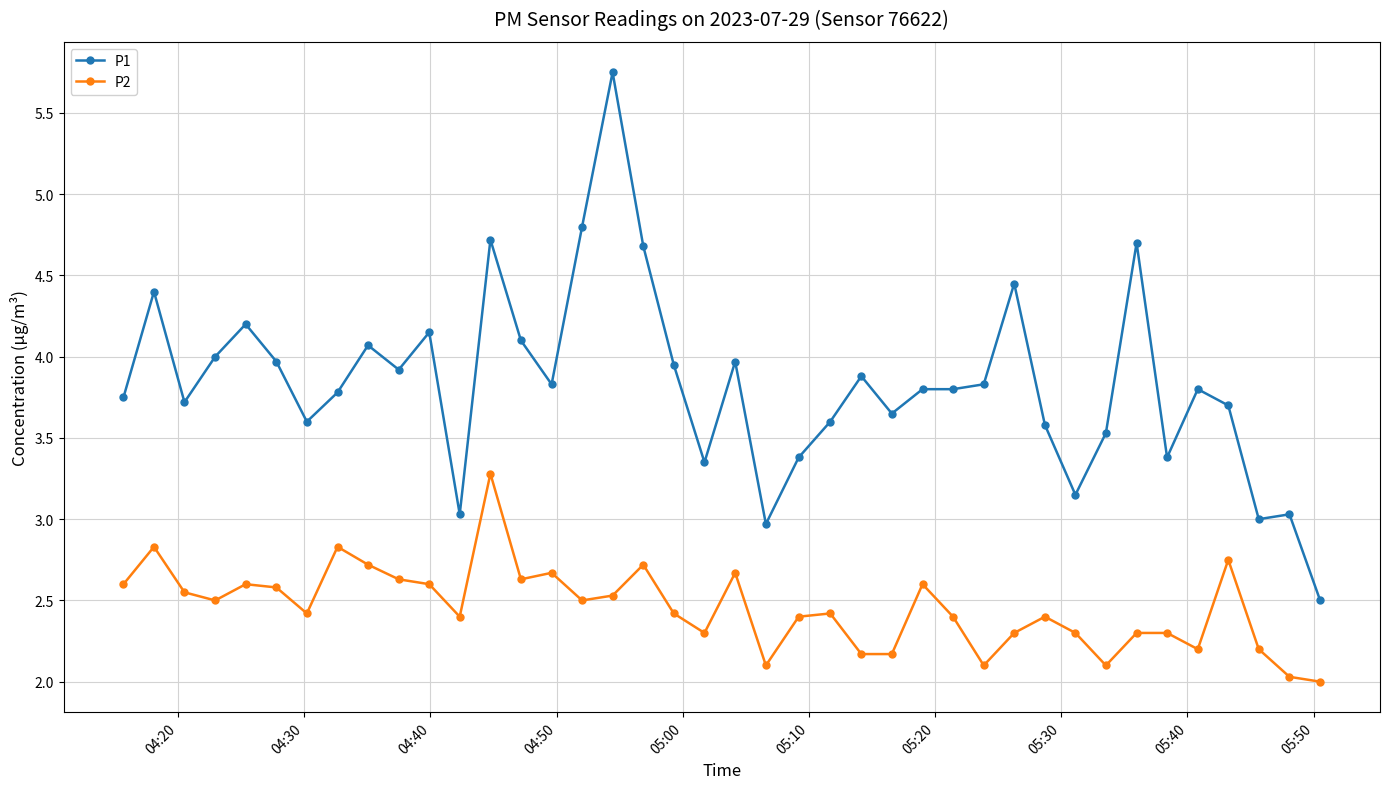

Which series has the largest total across all categories?

P1